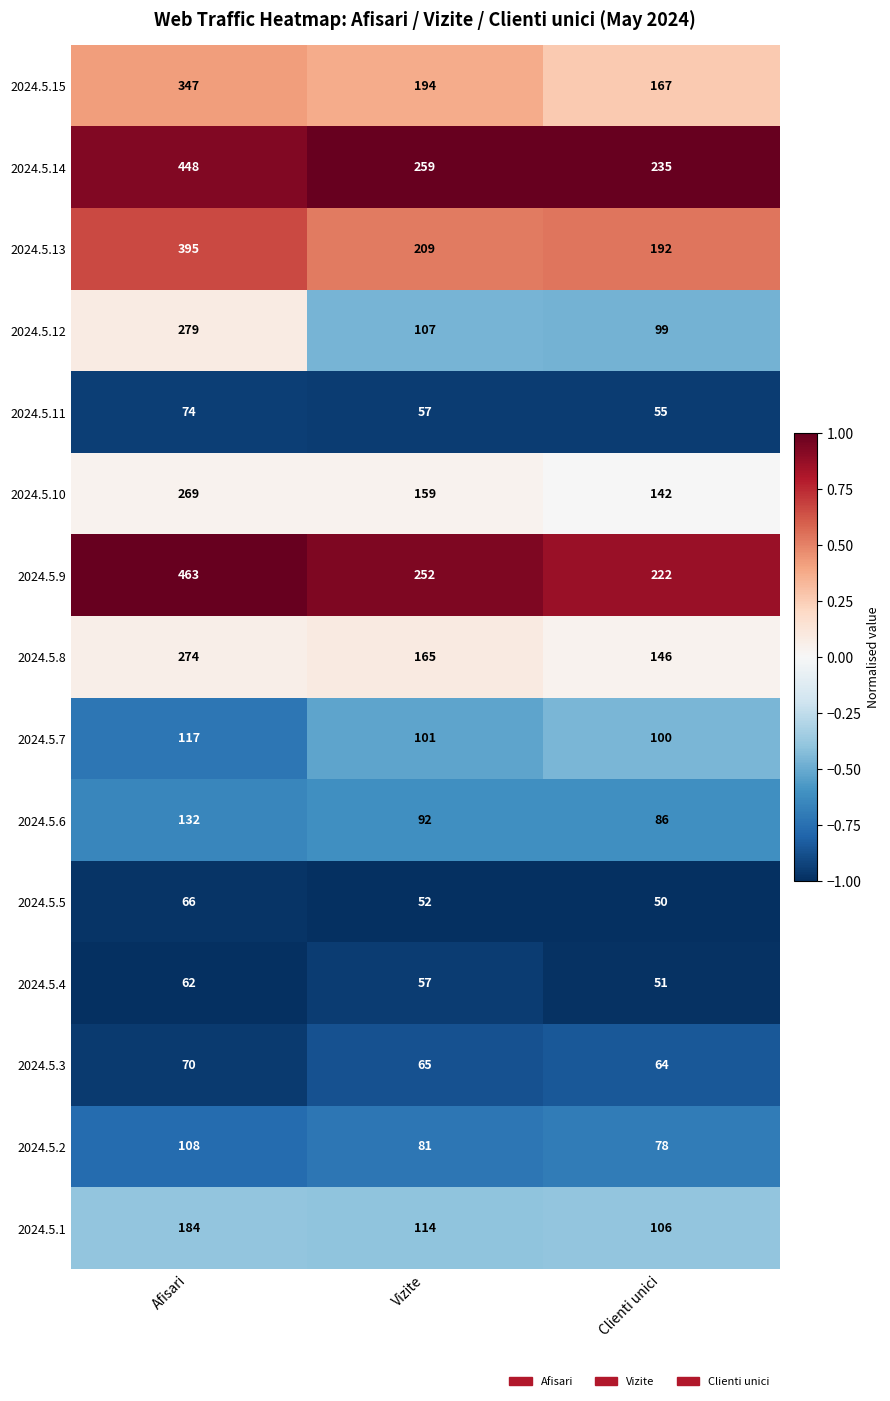

Which series has the widest spread of values?

2024.5.9